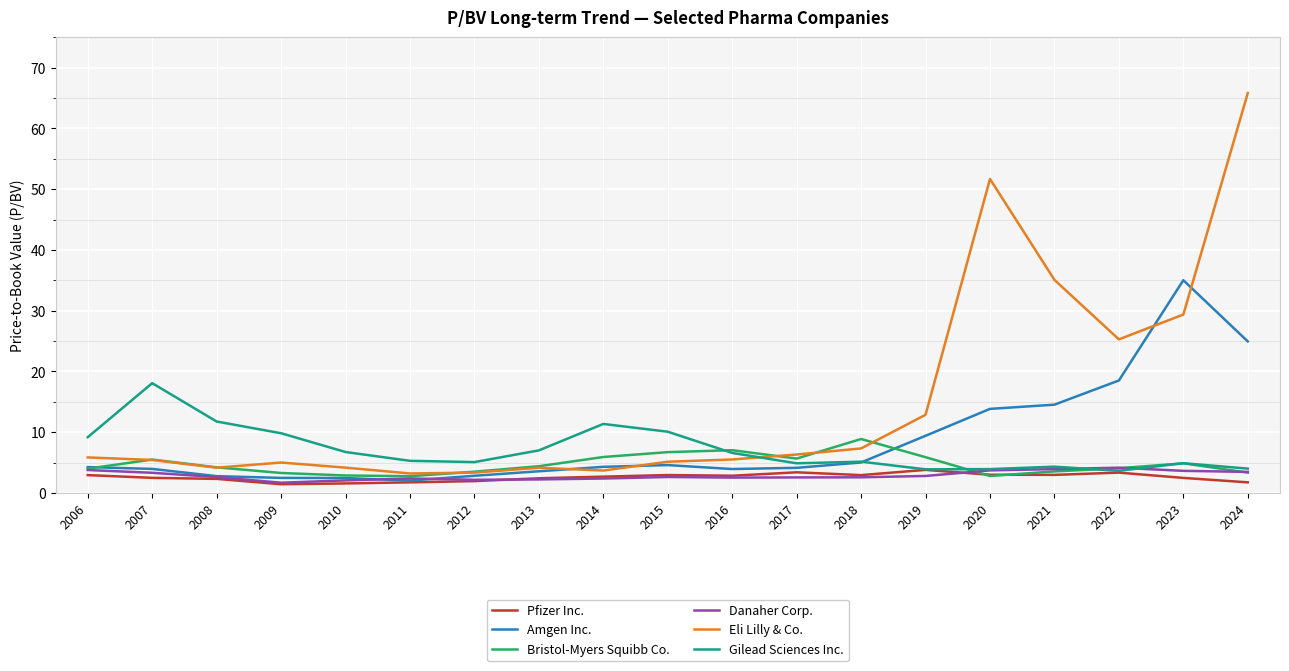

Which series has the widest spread of values?

Eli Lilly & Co.